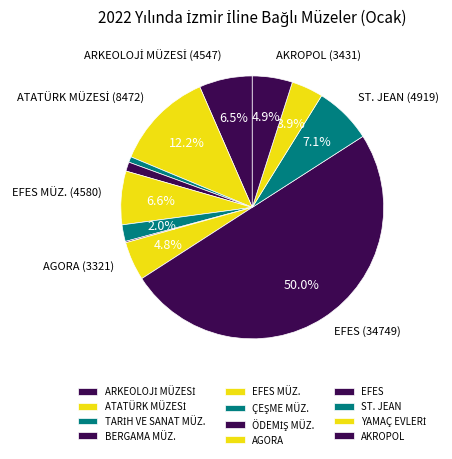

To the nearest percent, what is the combined percentage of ATATÜRK MÜZESİ and EFES?

62%